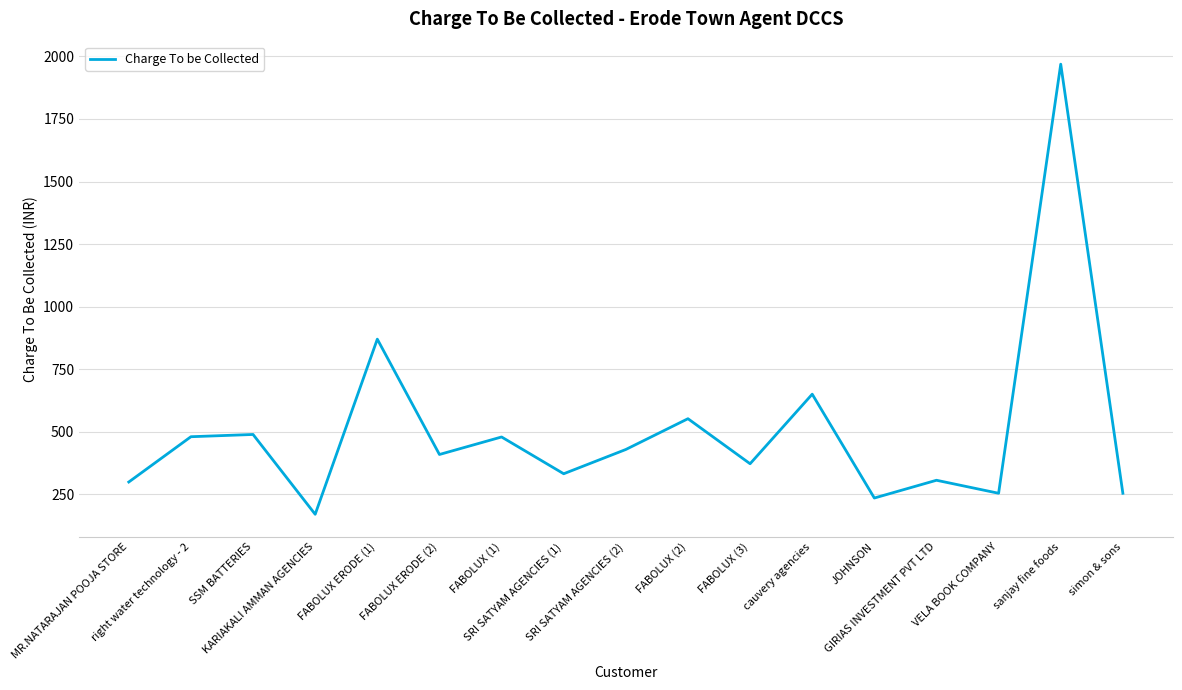

The chart shows a value of 731 at right water technology - 2. True or false?

False